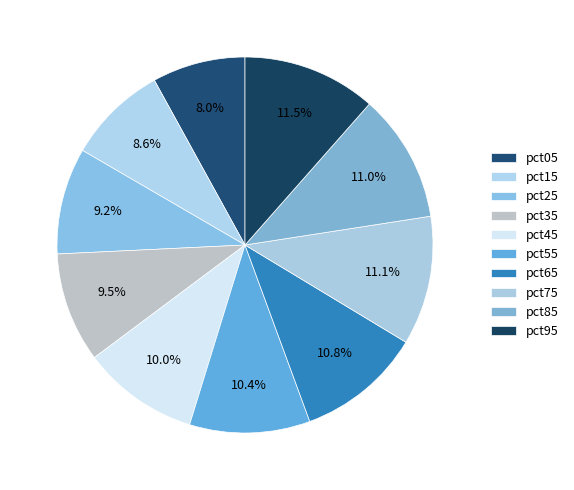

Between pct95 and pct05, which is larger?

pct95